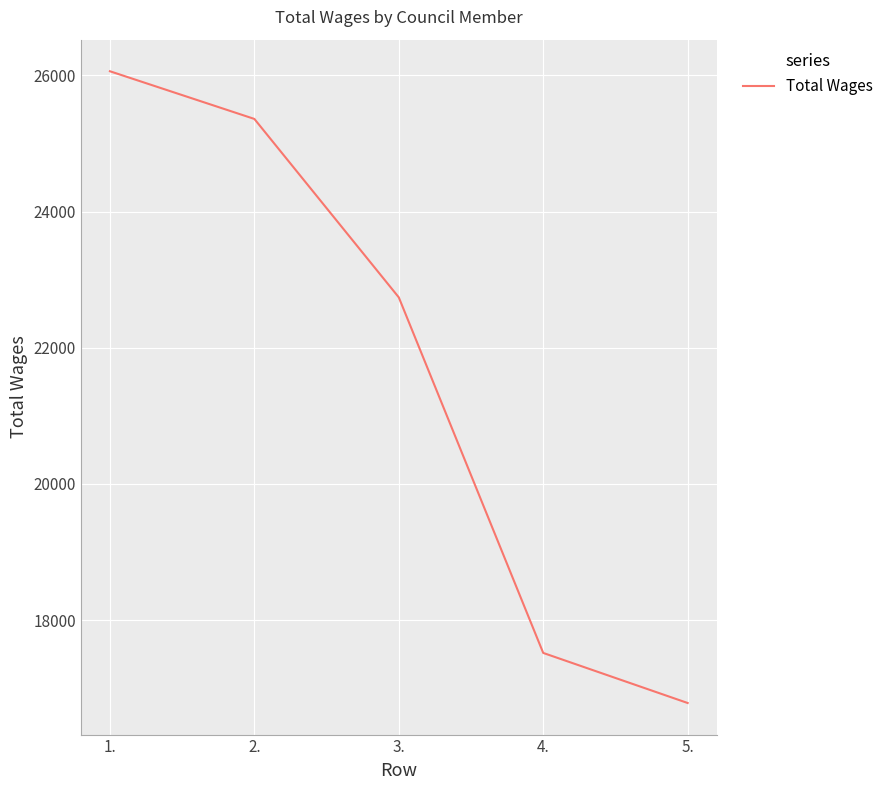

Approximately how many times larger is the value at 4. compared to 2.?

0.7